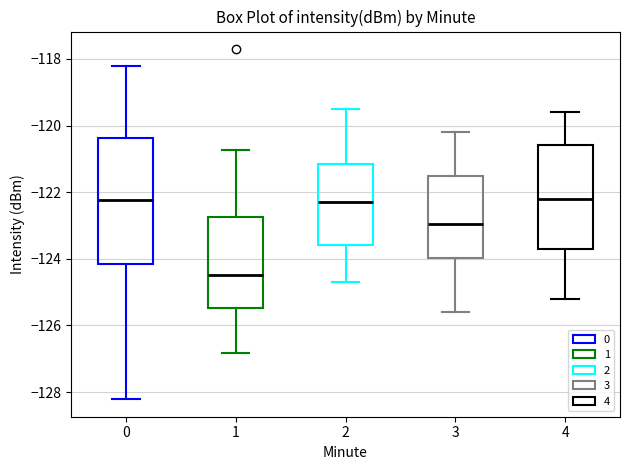

Which box is the tallest, from its lower edge to its upper edge?

0